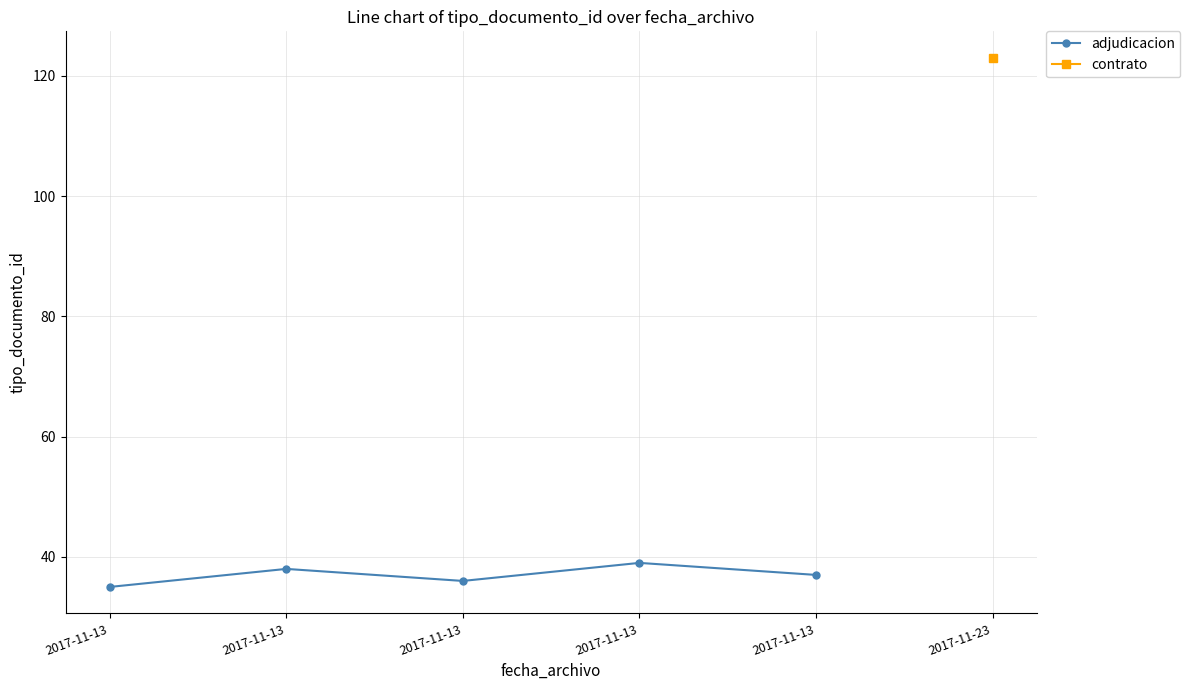

What is the change in value from 2017-11-13 to 2017-11-13?

+3